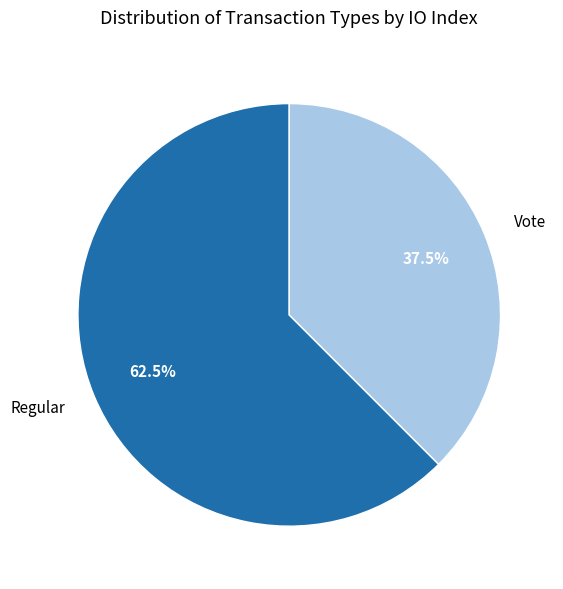

Rank the categories by value from lowest to highest.

Vote, Regular